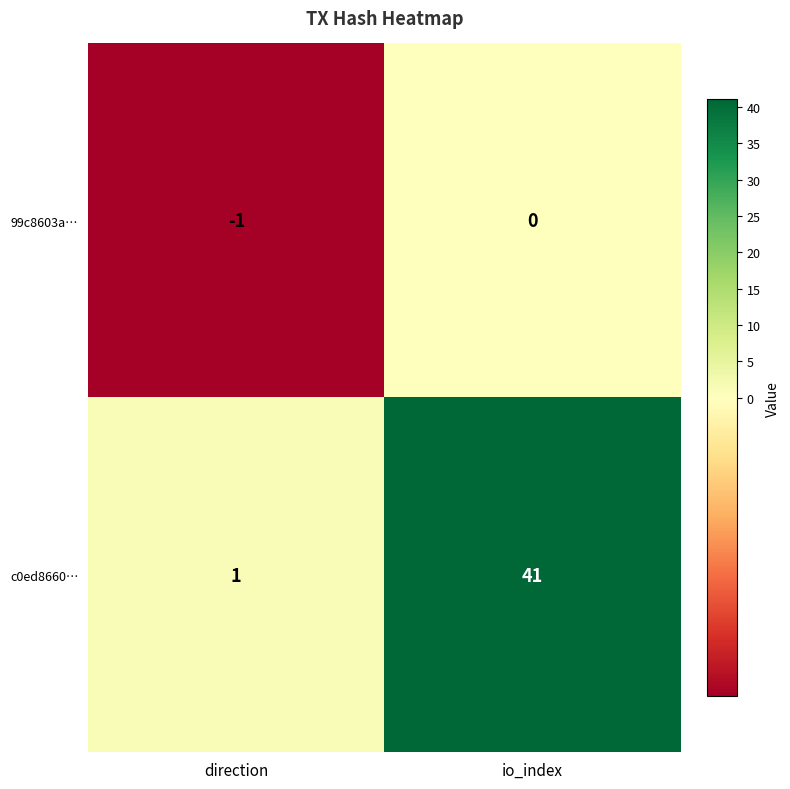

At which category is the sum across all series the highest?

io_index